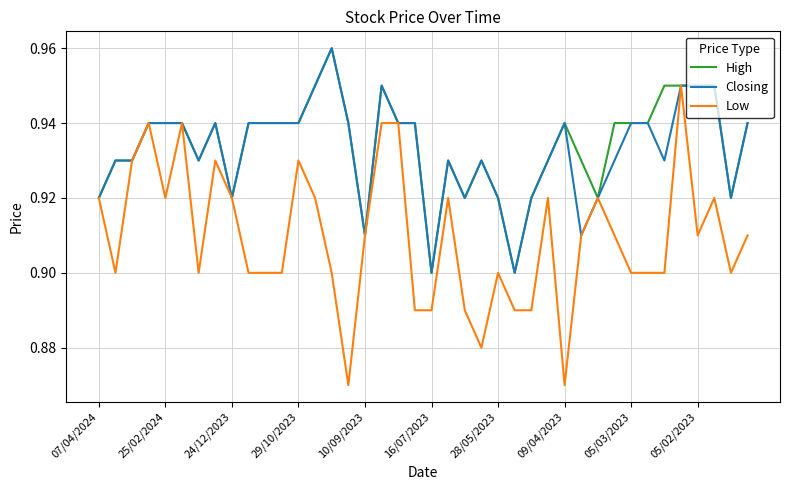

Which series has the widest spread of values?

Low